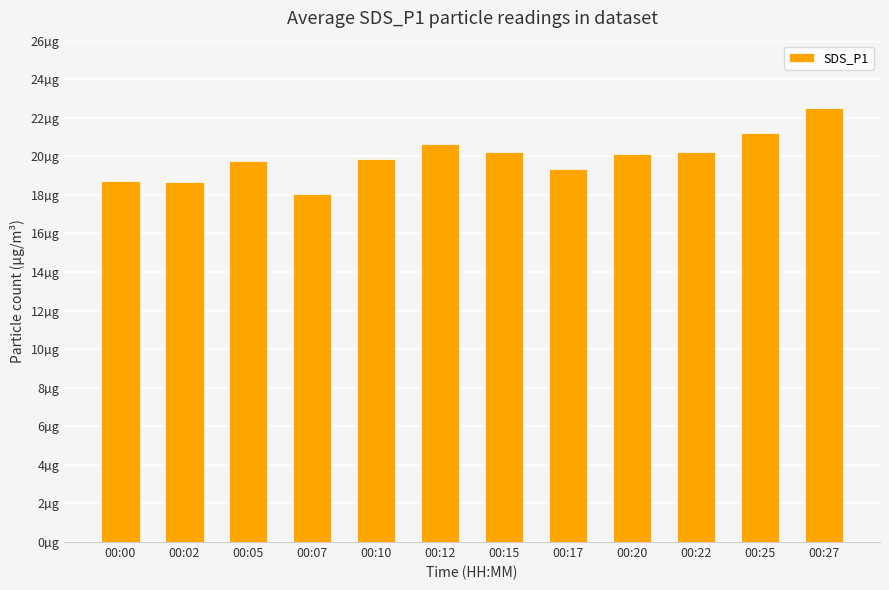

Which label corresponds to the smallest value in the chart?

00:07